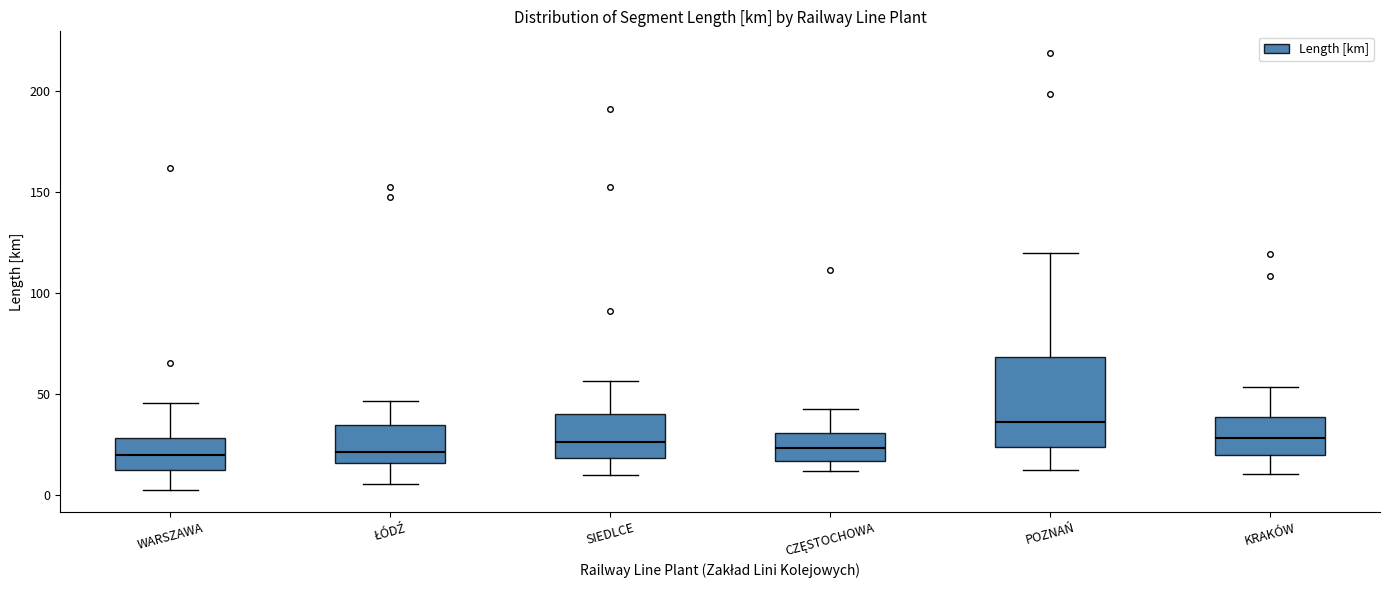

Where is the lower edge of the box for CZĘSTOCHOWA on the y-axis? The values are not printed on the chart, so give them approximately, as read against the axis.

15